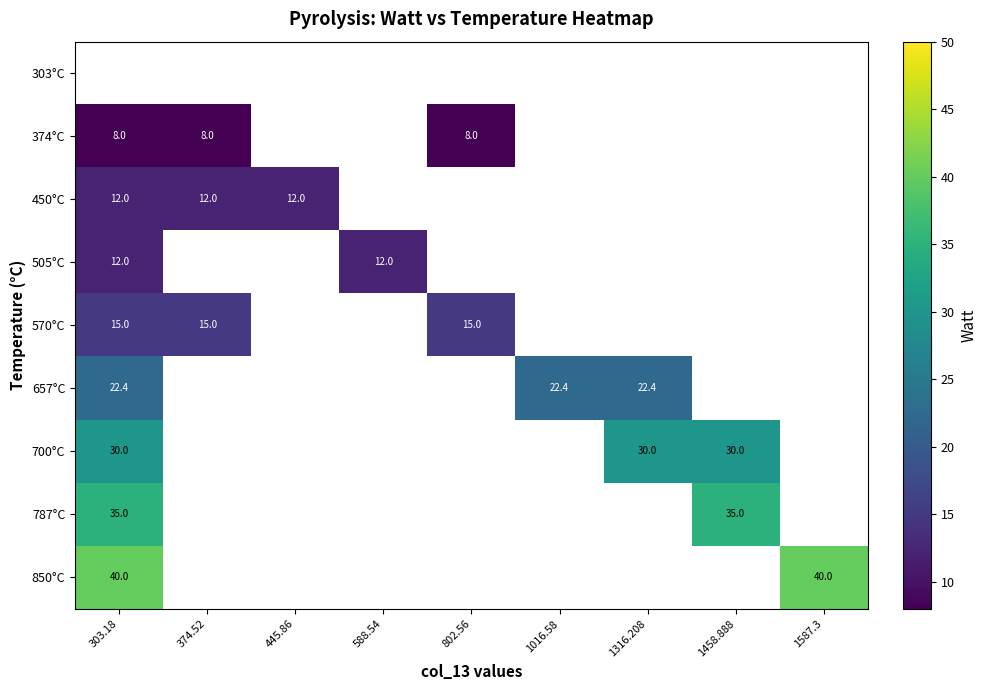

The value of 850°C at 303.18 is 18.8. True or false?

False